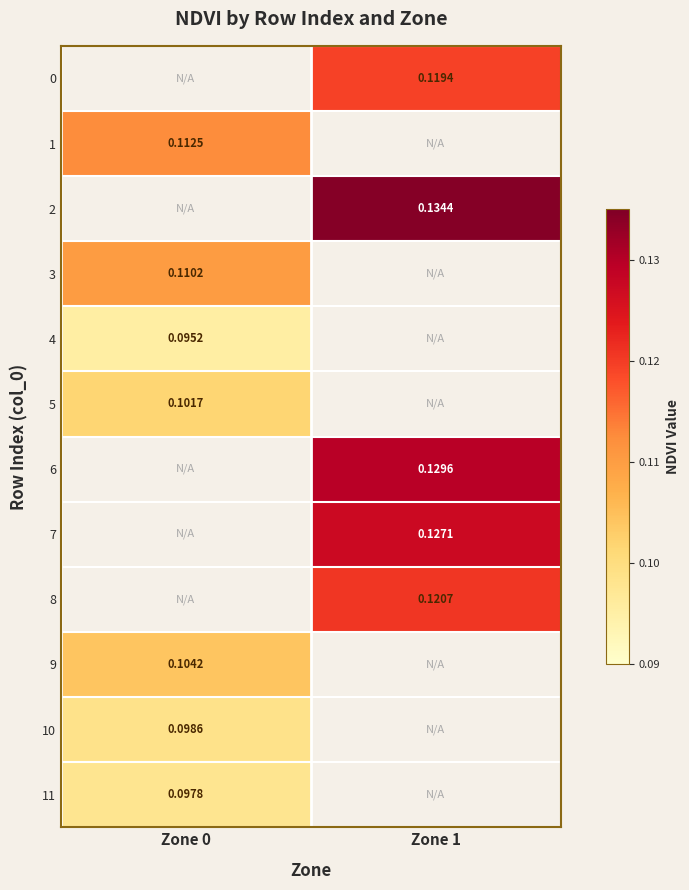

Is the value of 8 at Zone 1 greater than the value of 7 at Zone 1?

No